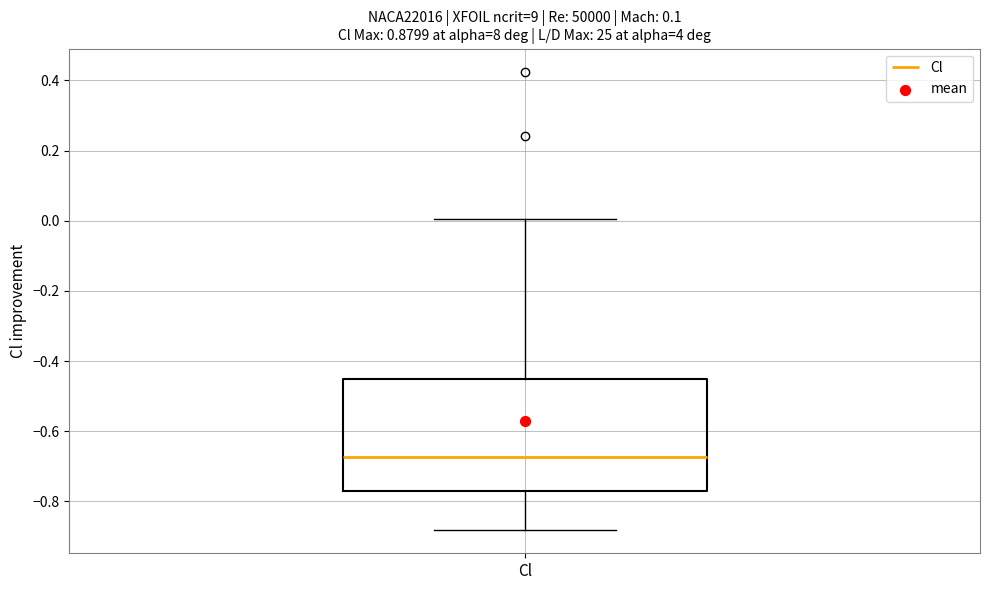

Read this box plot against the y-axis: the position of the median line, the range covered by the box, and the ends of both whiskers. The values are not printed on the chart, so give them approximately, as read against the axis.

median -0.68, box -0.78 to -0.44, whiskers -0.88 to 0.00